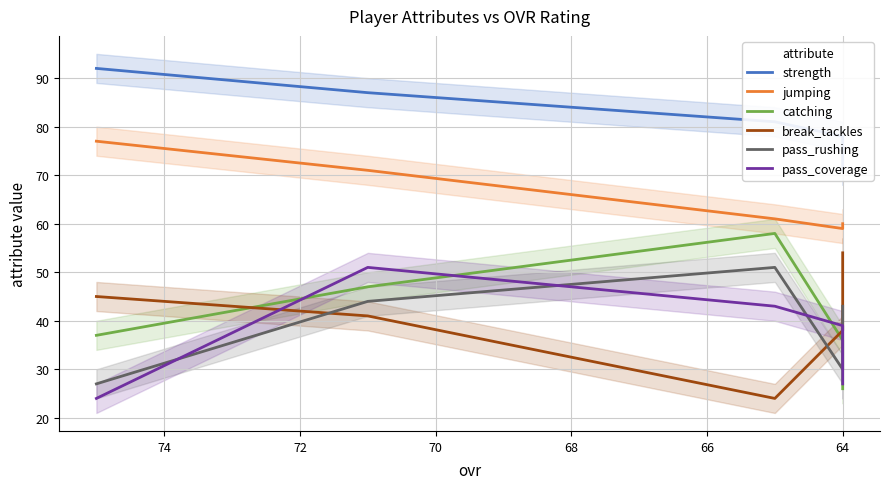

What are all the series names shown in the legend?

strength, jumping, catching, break_tackles, pass_rushing, pass_coverage